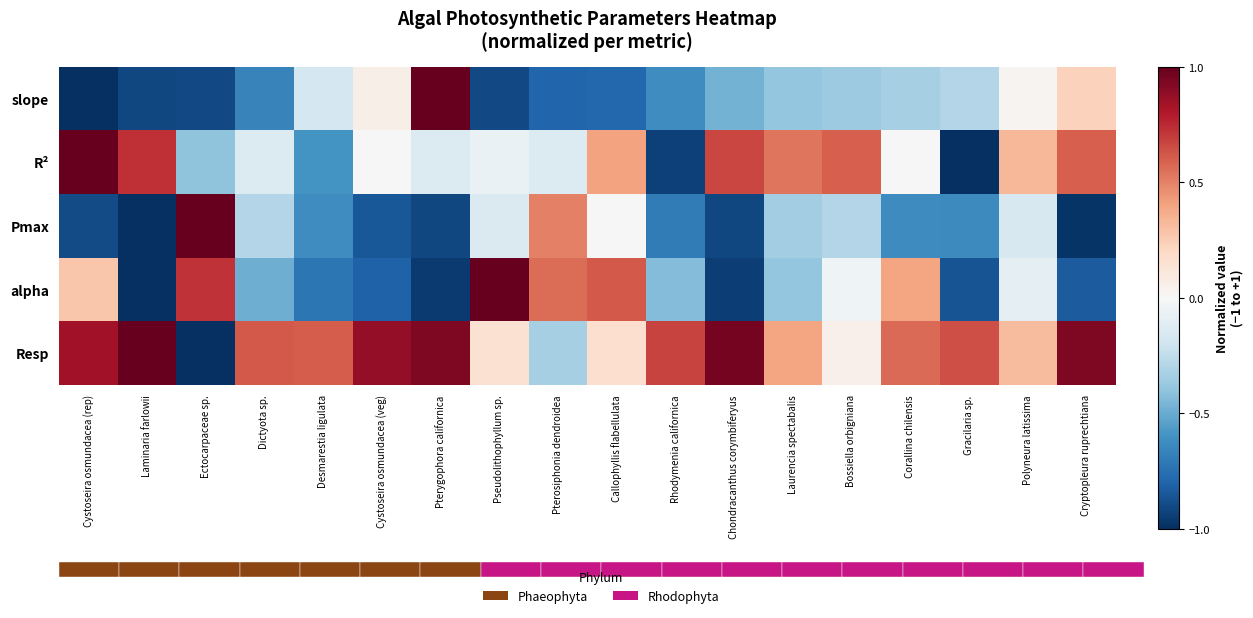

At which category is the sum across all series the highest?

Polyneura latissima